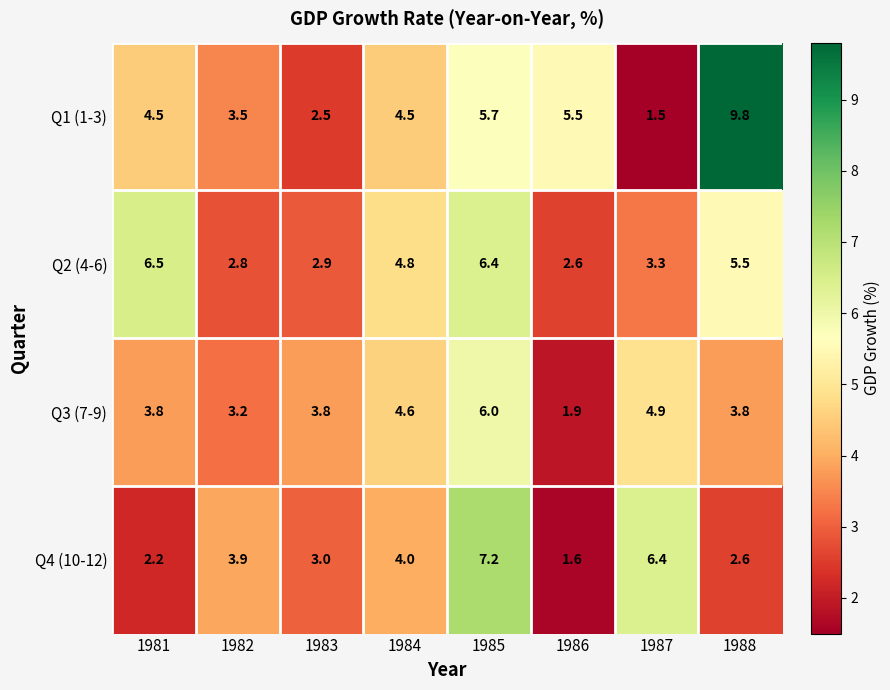

Which label corresponds to the smallest value in the chart?

1987